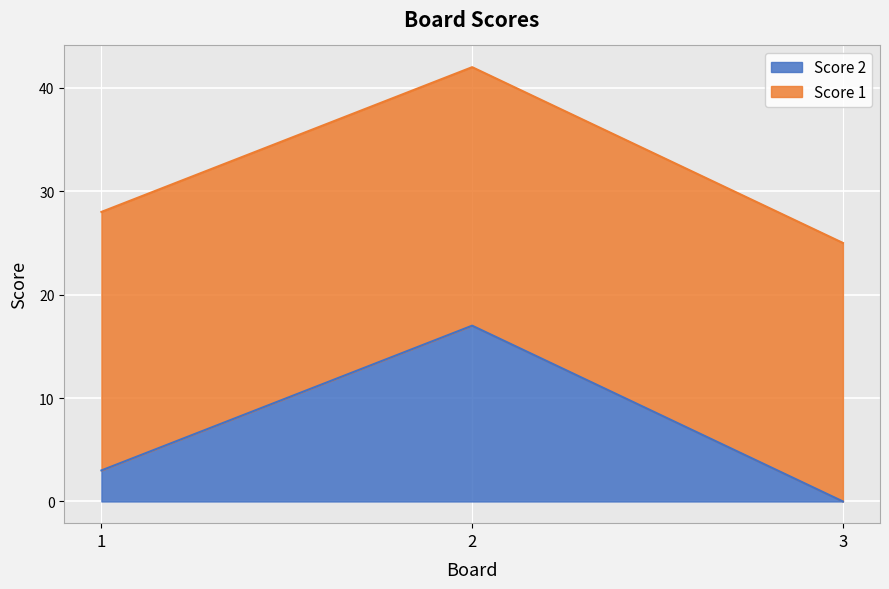

True or false: the data shows 17 at 2.

True